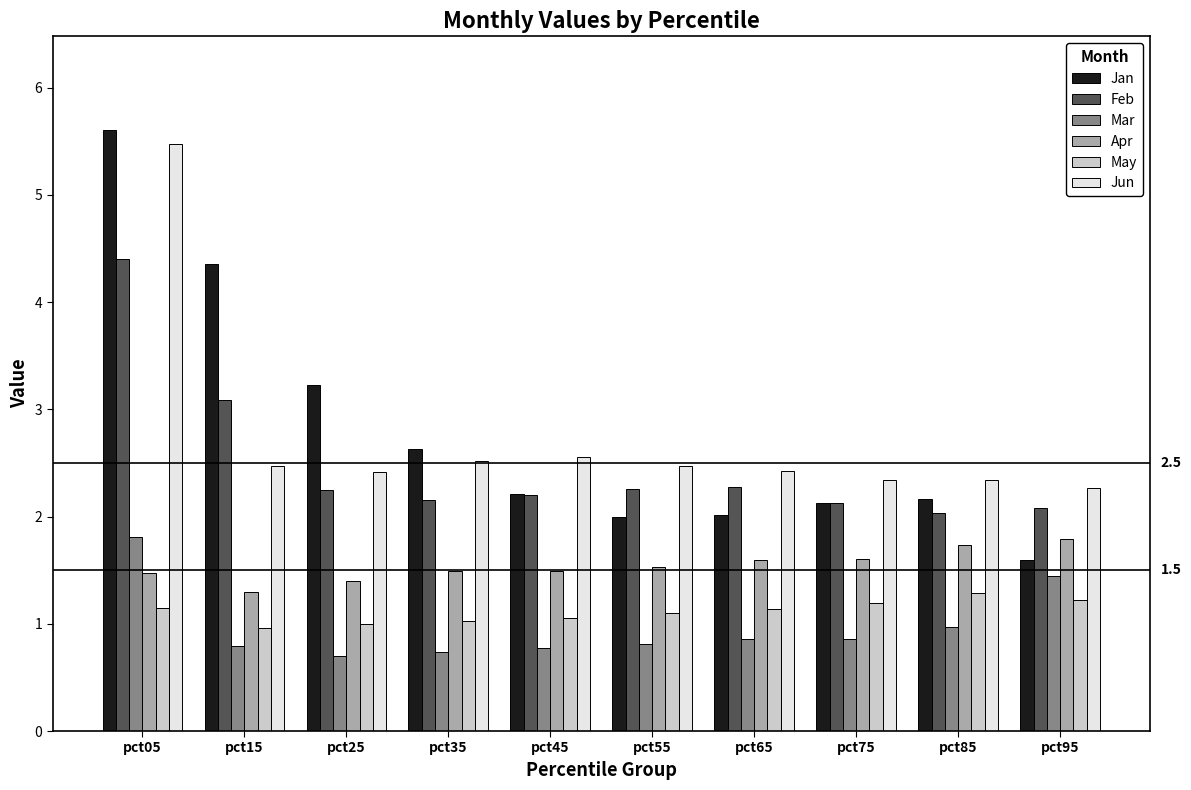

The value of Jun at pct05 is 5.5. True or false?

True